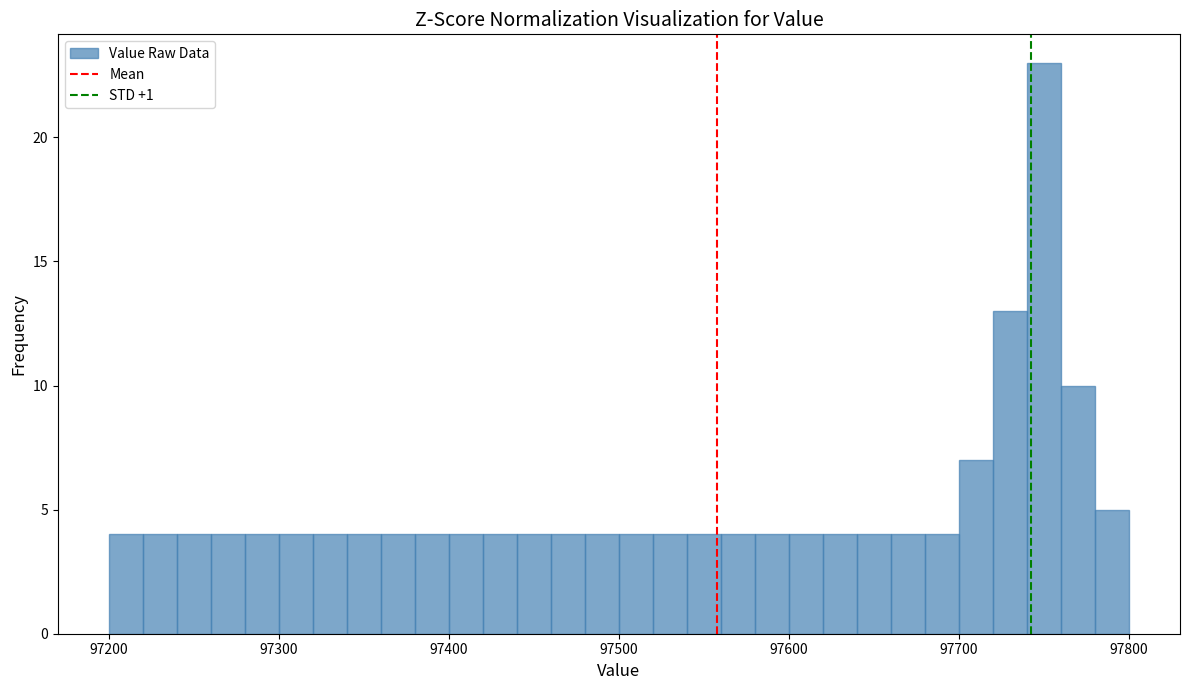

Around what value on the x-axis is the tallest bar? Give the approximate position of its centre, as read against the axis.

97750